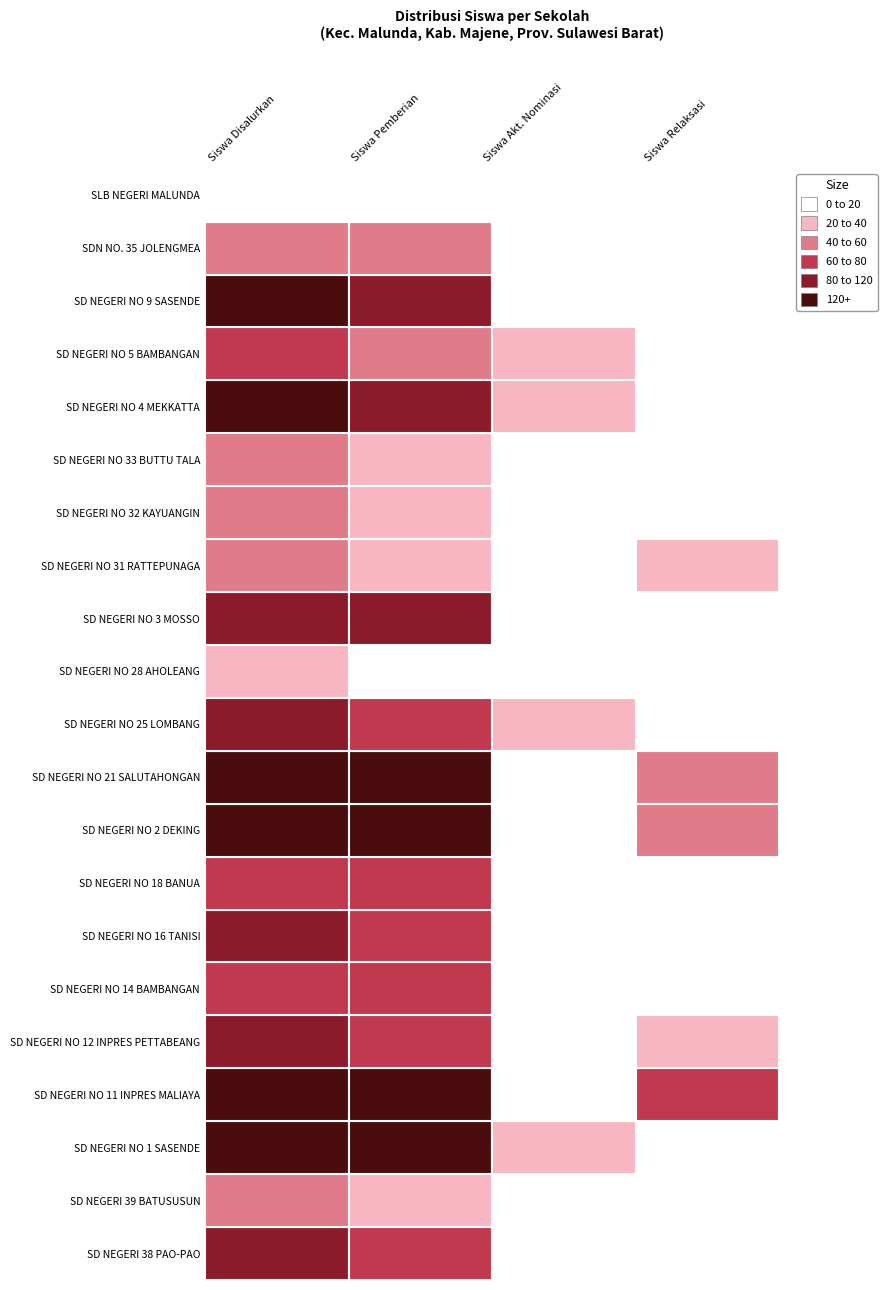

What is the maximum value shown in the chart?

251